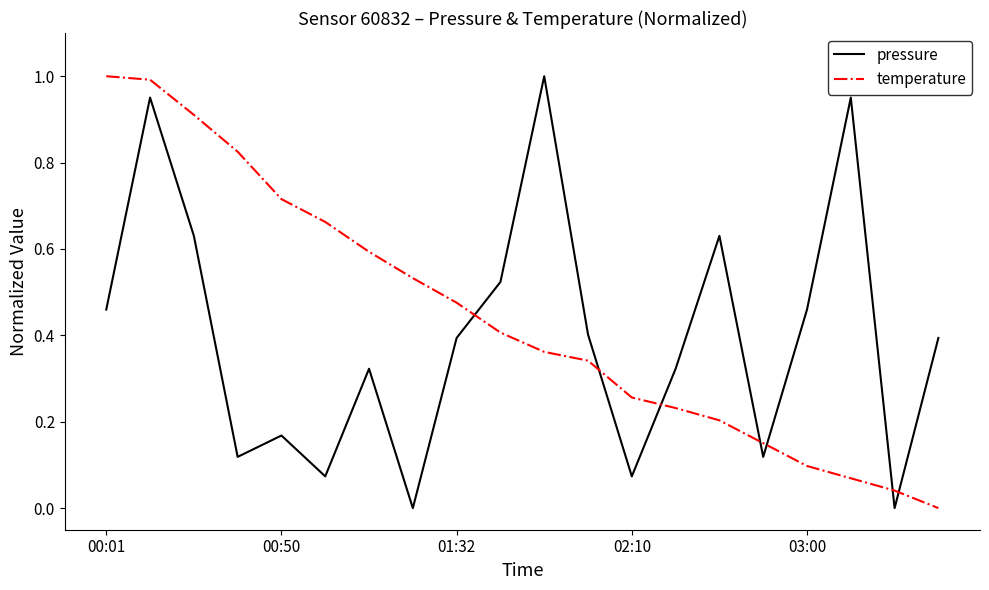

Does the chart have visible grid lines?

No